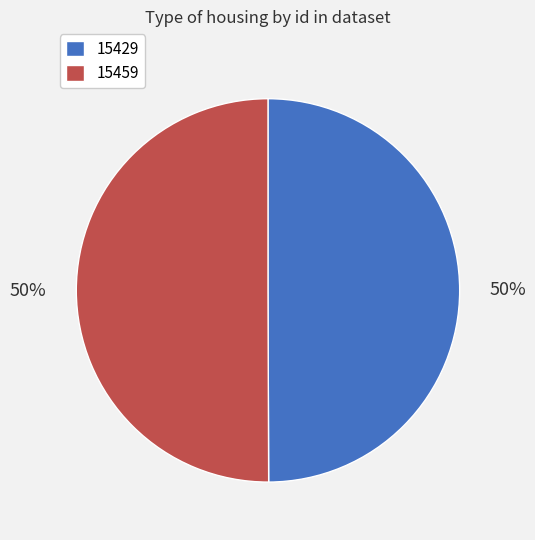

The 15429 slice represents 50% of the pie. True or false?

True